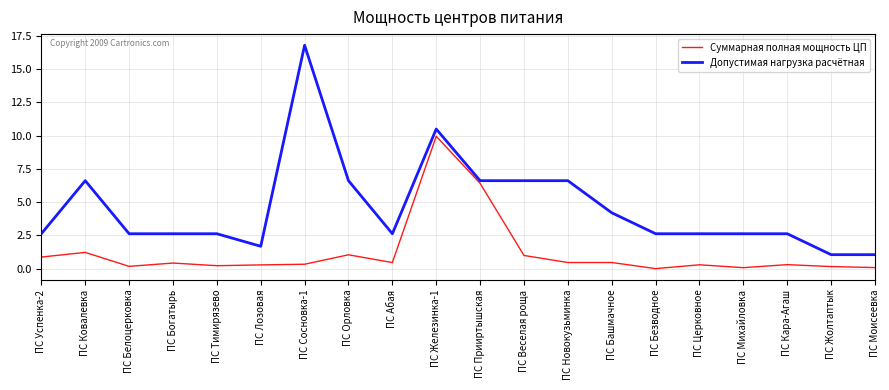

Is it true that Допустимая нагрузка расчётная equals 2.6 at ПС Кара-Агаш?

True